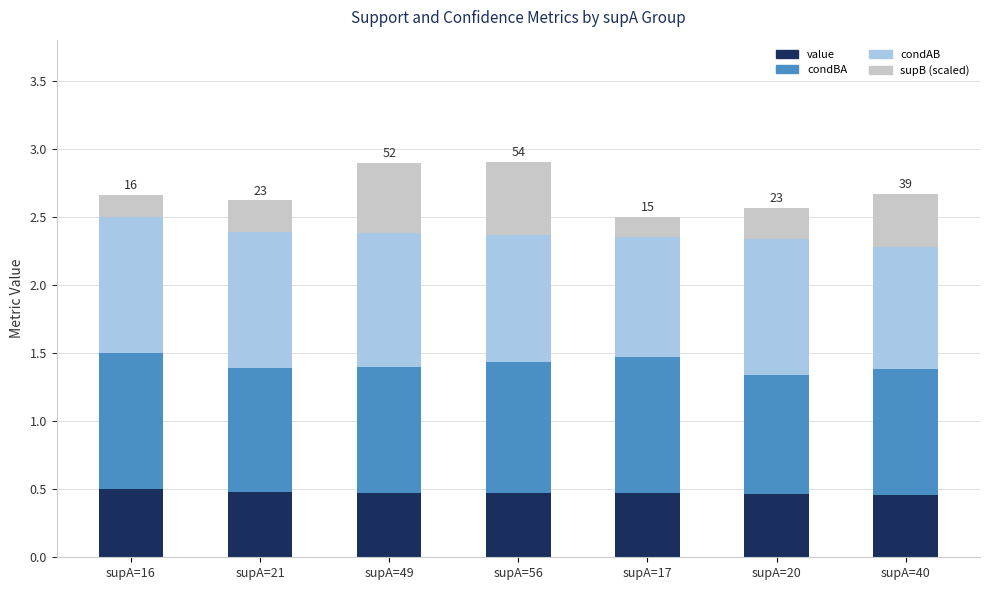

What are all the series names shown in the legend?

value, condBA, condAB, supB (scaled)